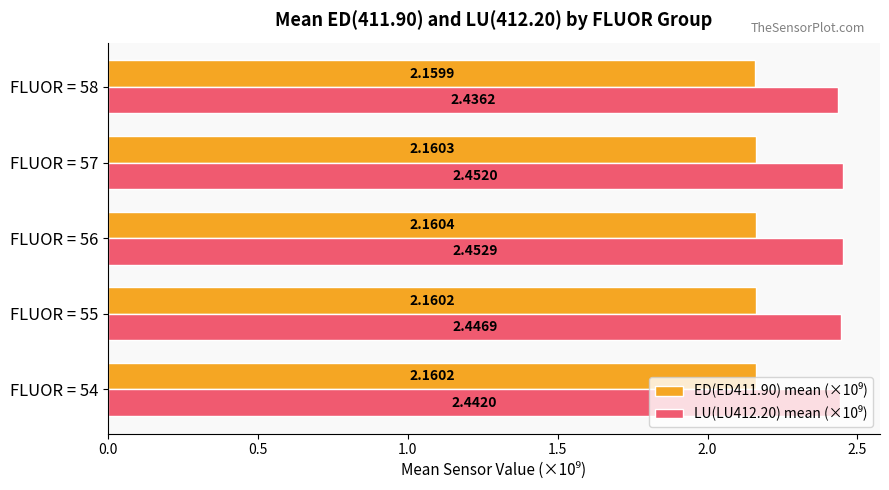

At which category is the sum across all series the highest?

FLUOR = 56